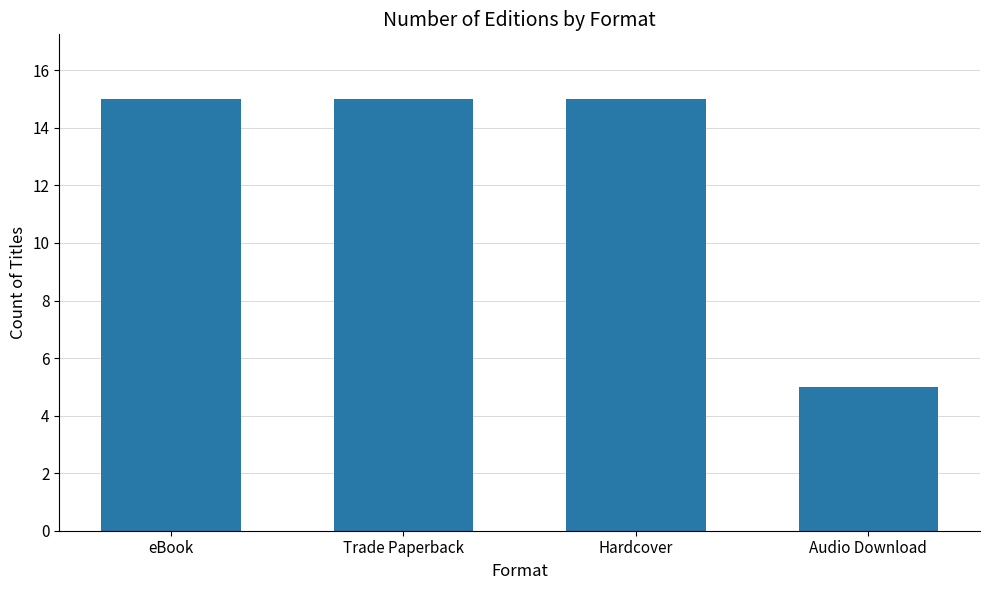

Approximately how many times larger is the value at Audio Download compared to Hardcover?

0.3